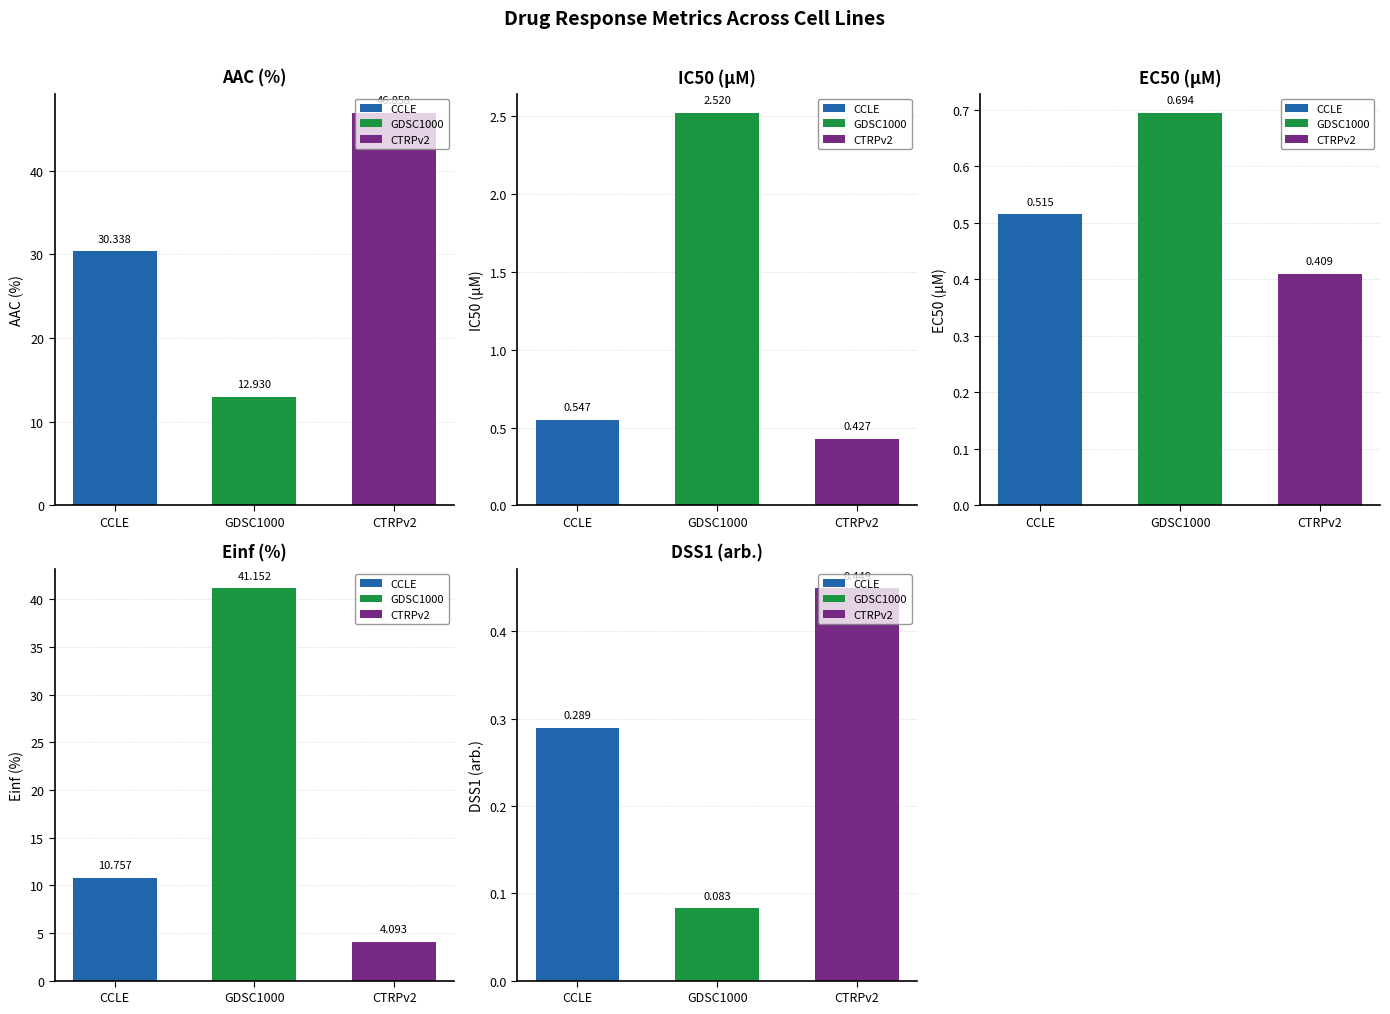

What position from the right is GDSC1000?

2